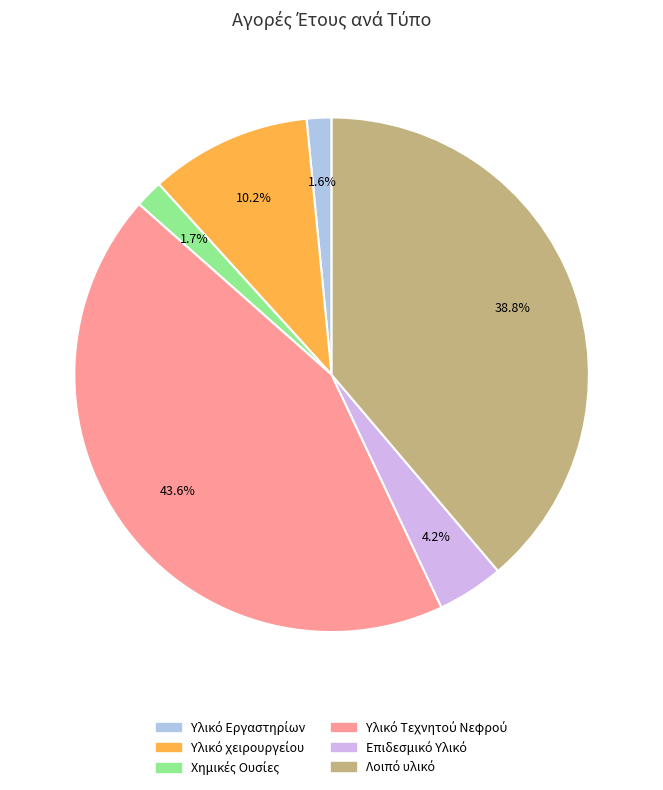

Does any single category account for the majority?

No